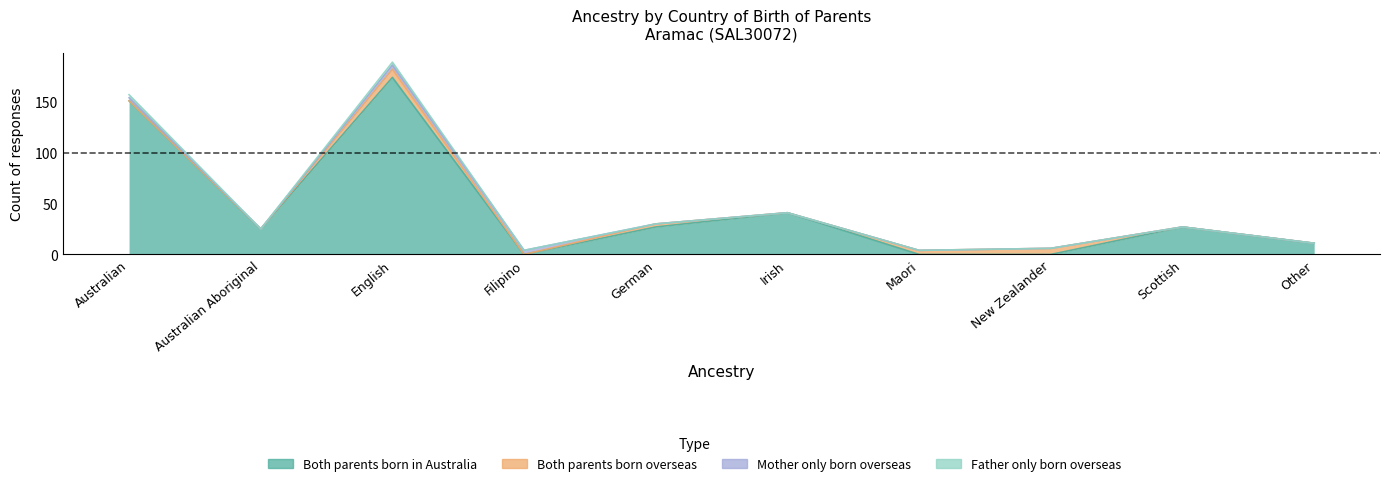

The value of Both parents born in Australia at Australian Aboriginal is 25. True or false?

True